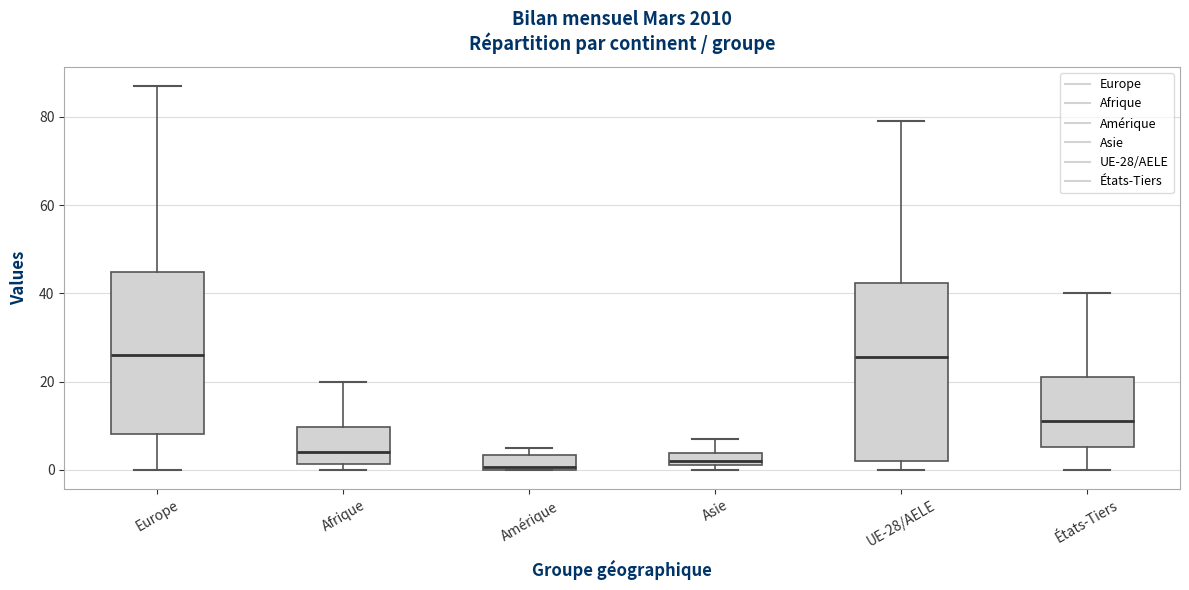

Comparing the boxes themselves (not the whiskers), which one is the tallest?

UE-28/AELE